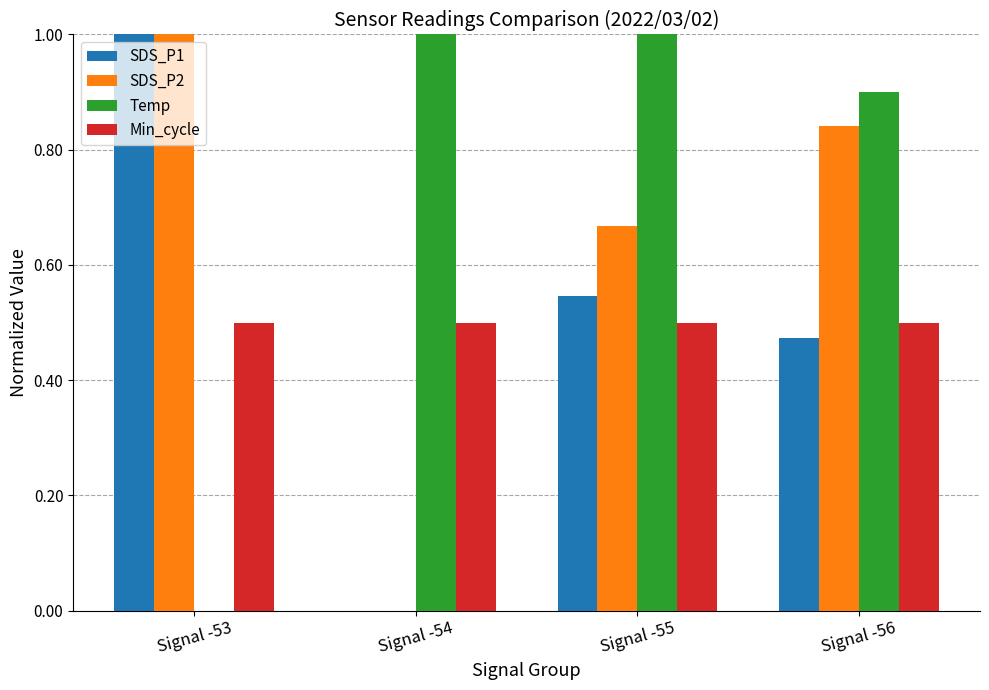

Between Signal -54 and Signal -55, which series saw the biggest shift?

SDS_P2